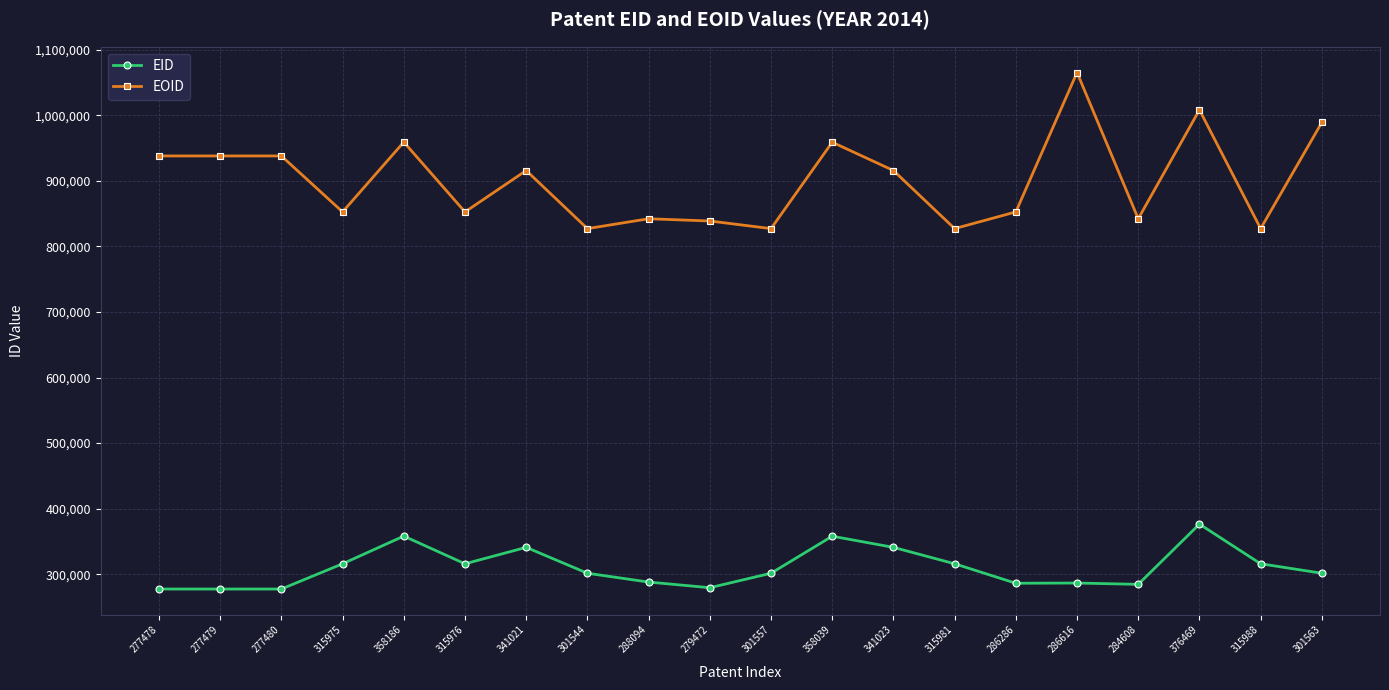

True or false: EOID has more than 1 points higher than both neighbors.

True